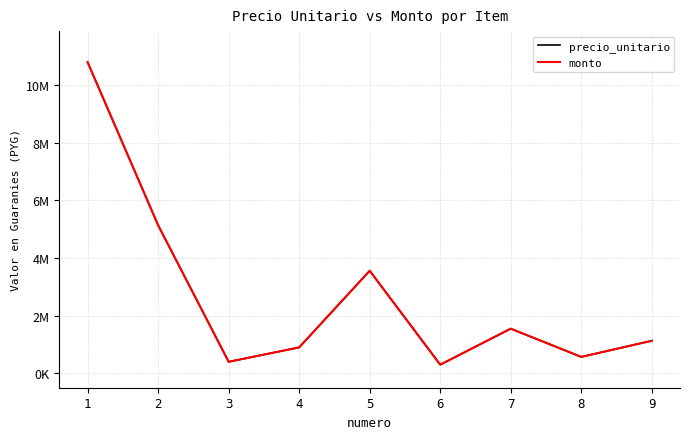

Is this an area chart (filled region under the line)?

No